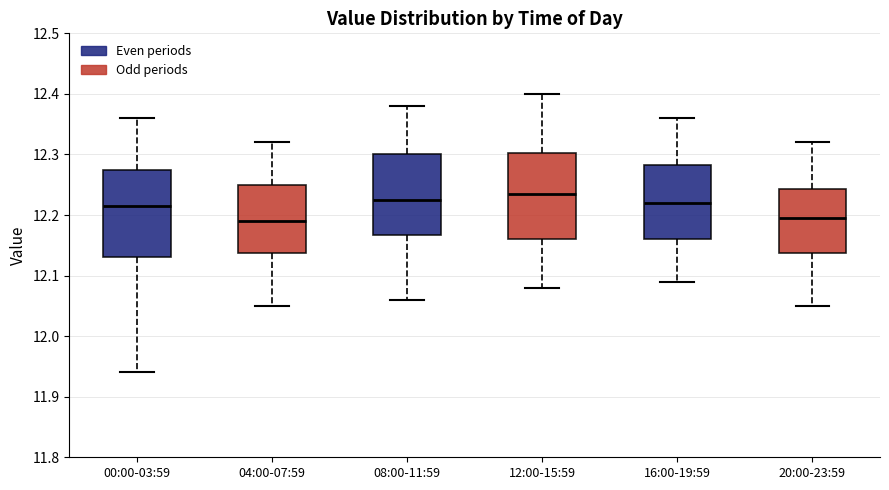

Reading left to right, read every box against the y-axis: the position of its median line, the range the box covers, and the ends of its whiskers. The values are not printed on the chart, so give them approximately, as read against the axis.

00:00-03:59: median 12.22, box 12.13 to 12.28, whiskers 11.94 to 12.36
04:00-07:59: median 12.19, box 12.14 to 12.25, whiskers 12.05 to 12.32
08:00-11:59: median 12.23, box 12.17 to 12.30, whiskers 12.06 to 12.38
12:00-15:59: median 12.24, box 12.16 to 12.30, whiskers 12.08 to 12.40
16:00-19:59: median 12.22, box 12.16 to 12.28, whiskers 12.09 to 12.36
20:00-23:59: median 12.20, box 12.14 to 12.24, whiskers 12.05 to 12.32